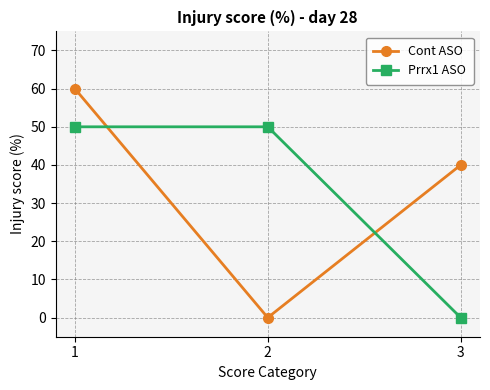

How many series are shown in this chart?

2